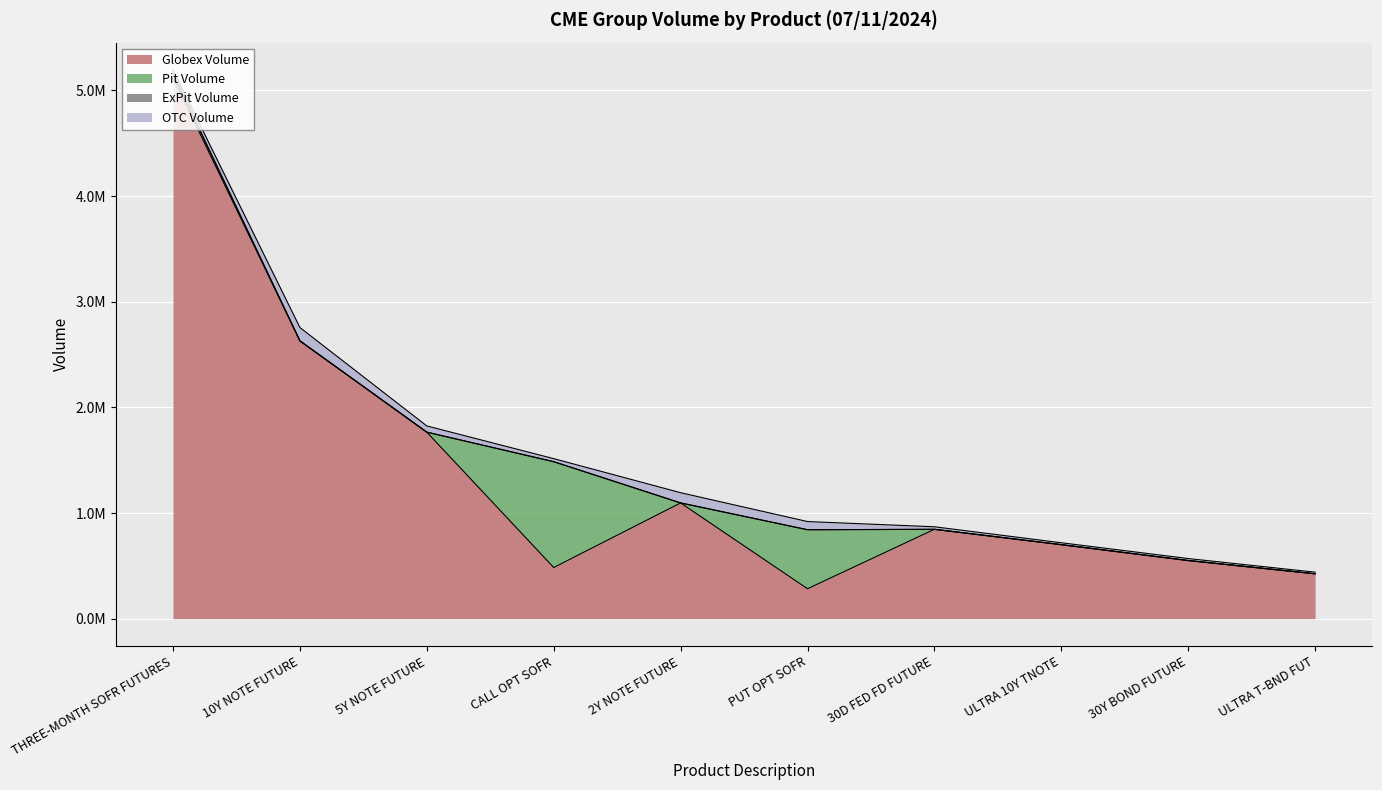

Which label corresponds to the largest value in the chart?

THREE-MONTH SOFR FUTURES